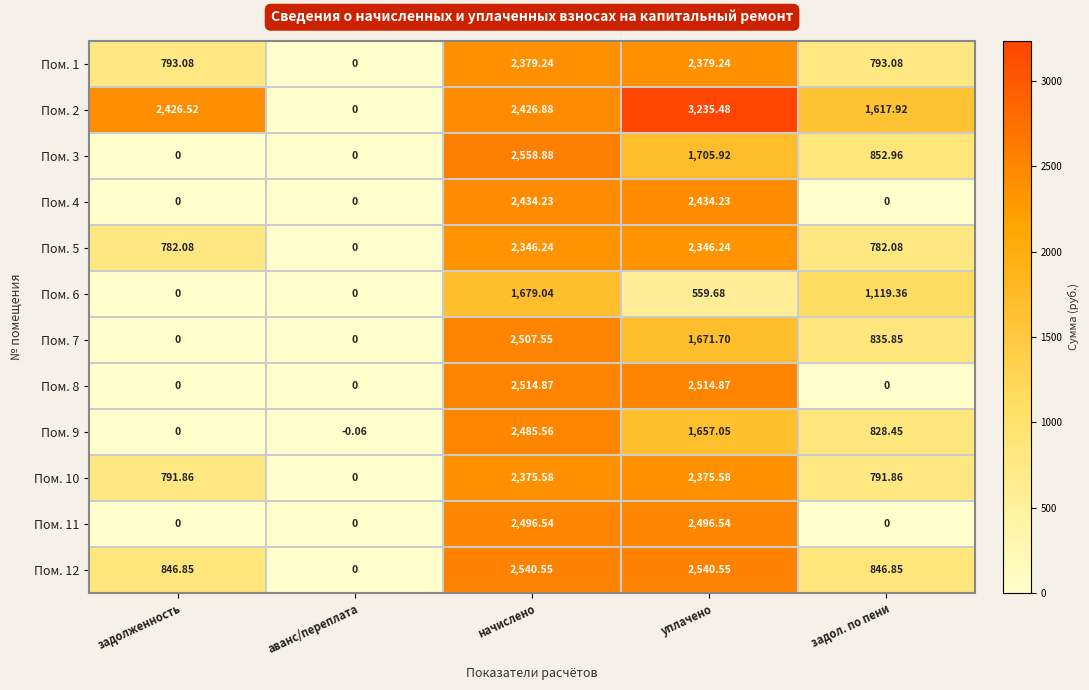

Where does the Пом. 5 series first go above 782?

задолженность